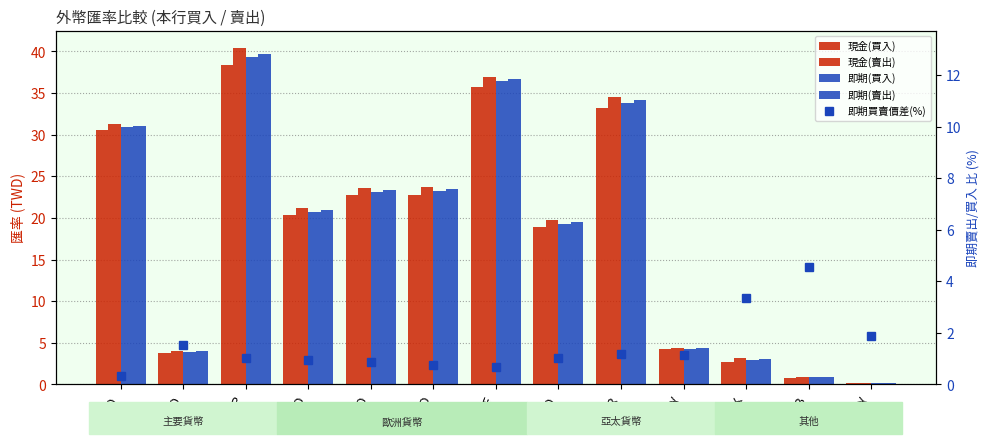

What is the label of the 2nd bar from the right?

THB